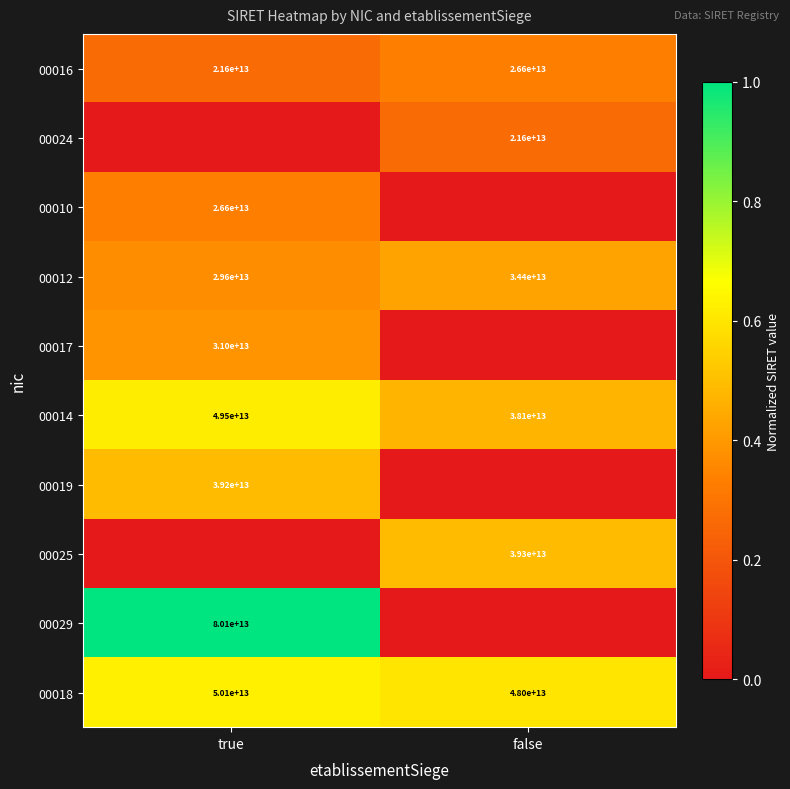

What is the difference between the highest and lowest values at false?

0.6